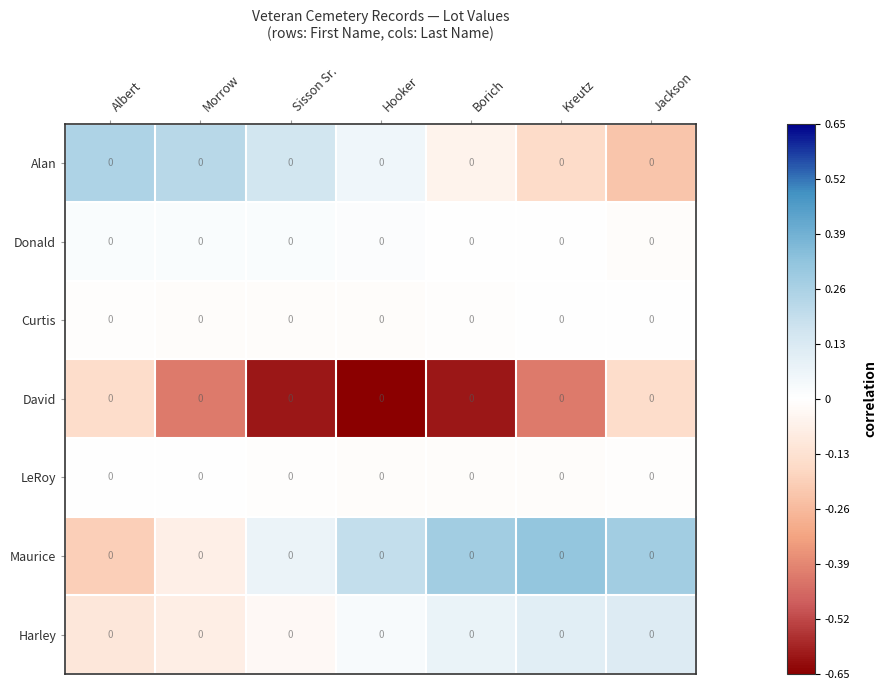

True or false: LeRoy has a value of -0.0 at Kreutz.

True